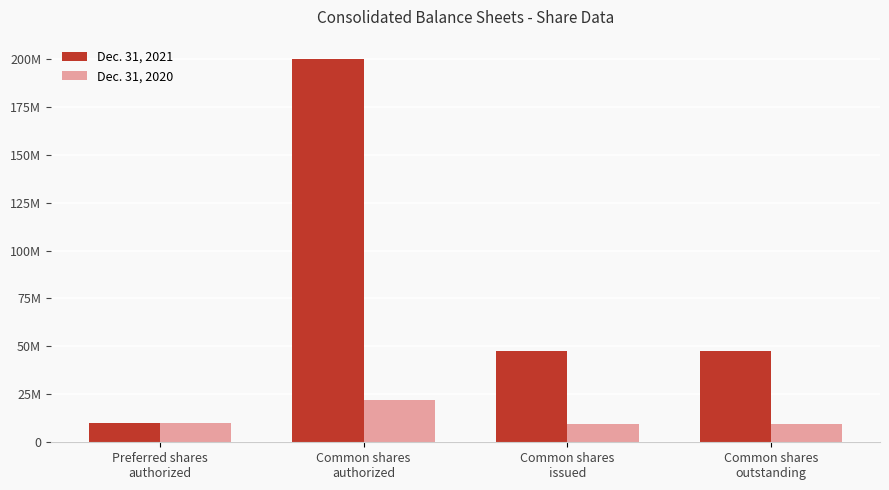

Are the bars grouped side by side (vs. stacked)?

Yes